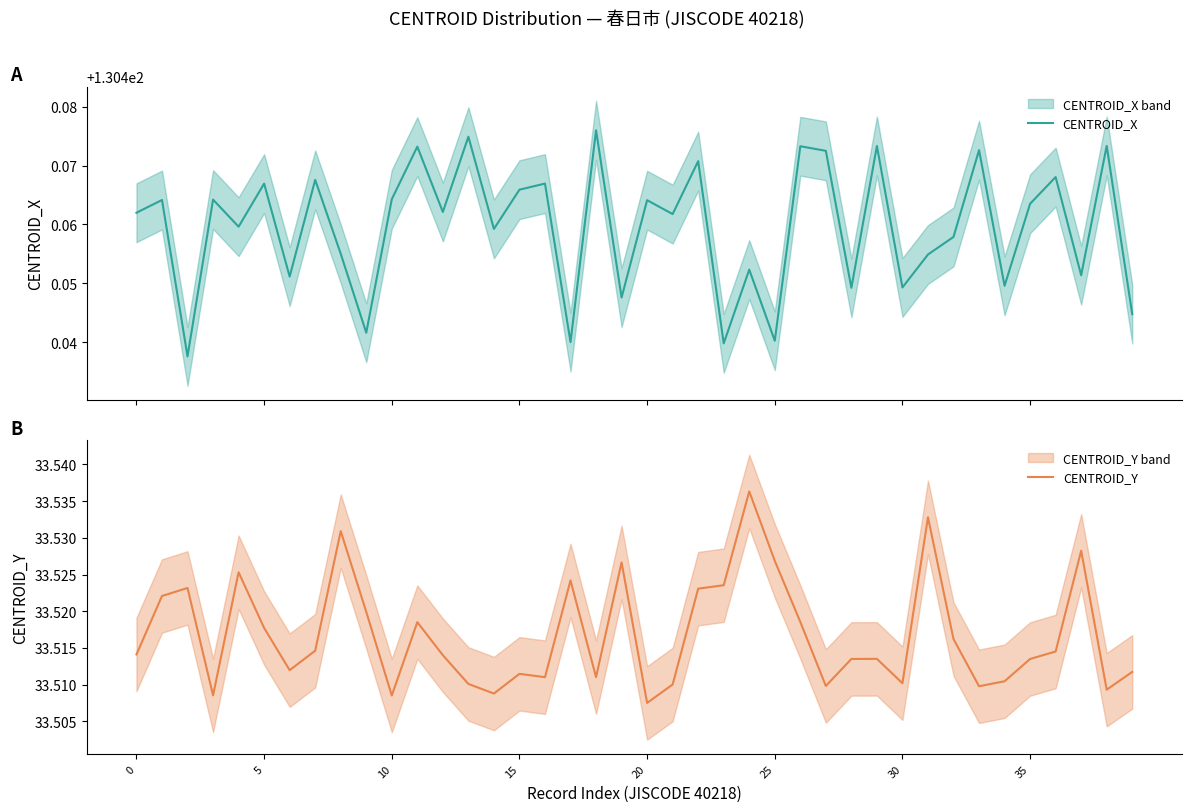

How many interior local valleys does the CENTROID_Y series have?

11